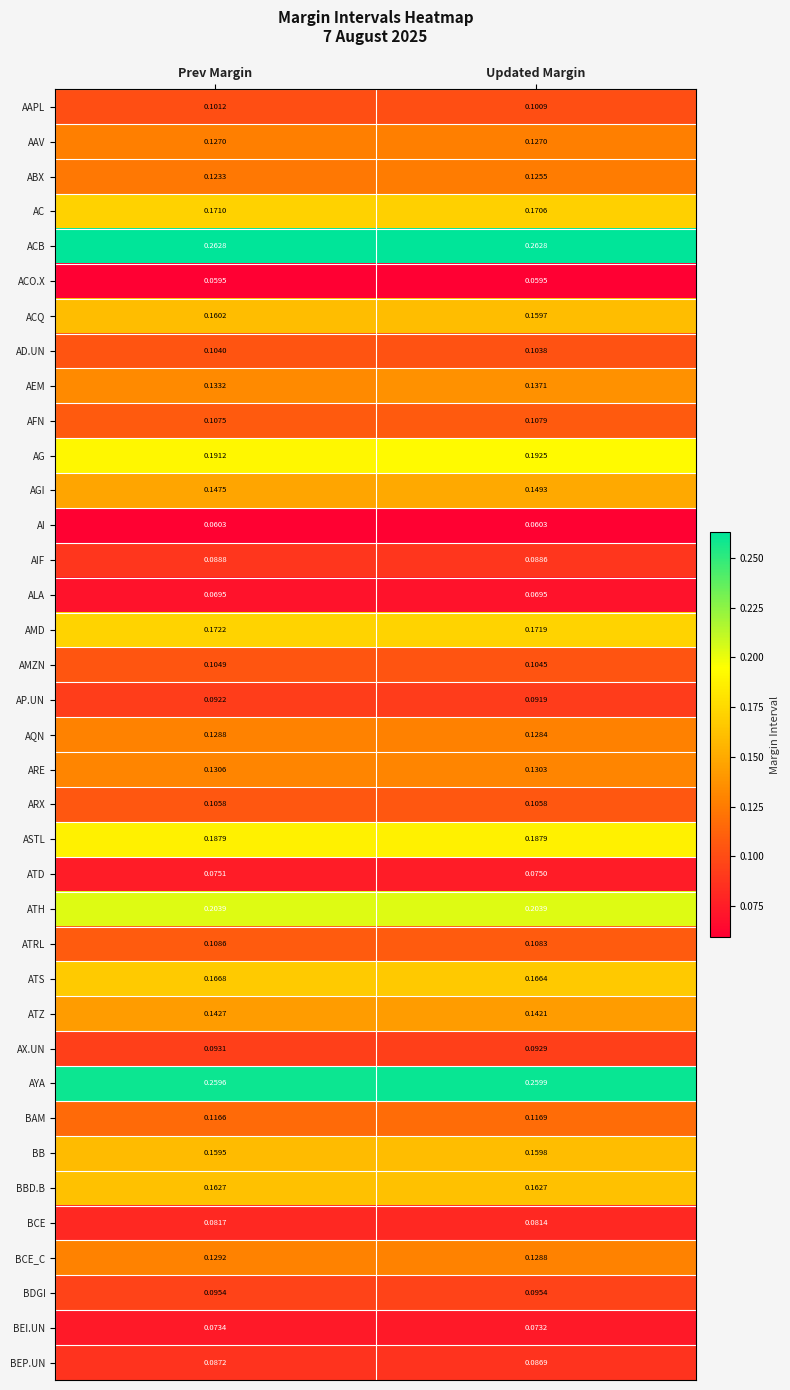

At Prev Margin, list the series in order from smallest to largest.

ACO.X, AI, ALA, BEI.UN, ATD, BCE, BEP.UN, AIF, AP.UN, AX.UN, BDGI, AAPL, AD.UN, AMZN, ARX, AFN, ATRL, BAM, ABX, AAV, AQN, BCE_C, ARE, AEM, ATZ, AGI, BB, ACQ, BBD.B, ATS, AC, AMD, ASTL, AG, ATH, AYA, ACB